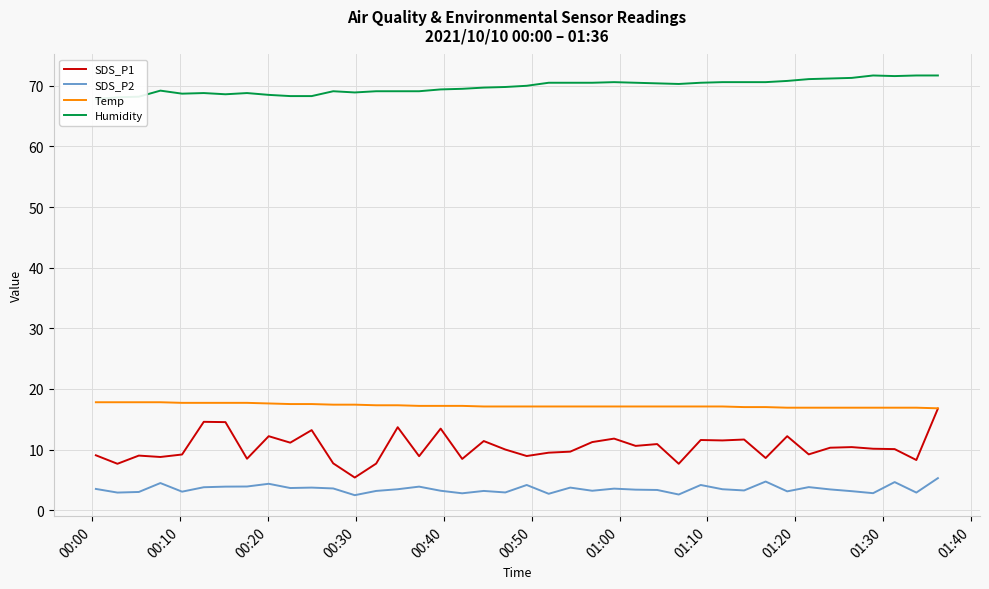

What are all the series names shown in the legend?

SDS_P1, SDS_P2, Temp, Humidity